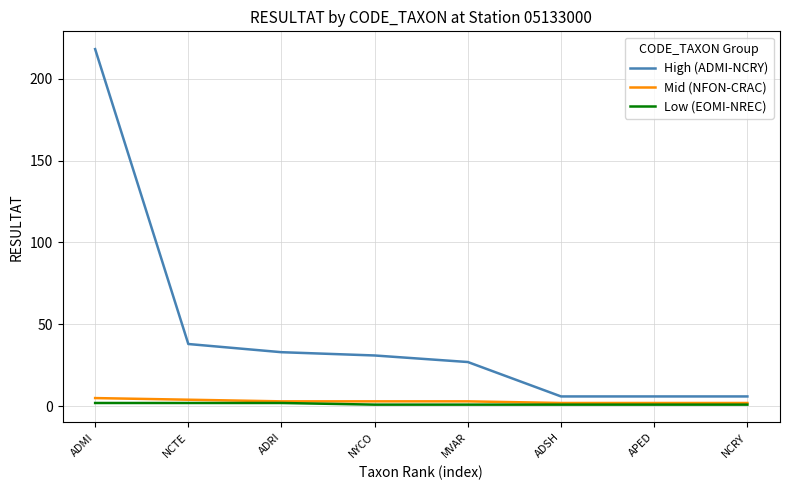

At NYCO, list the series in order from largest to smallest.

High (ADMI-NCRY), Mid (NFON-CRAC), Low (EOMI-NREC)